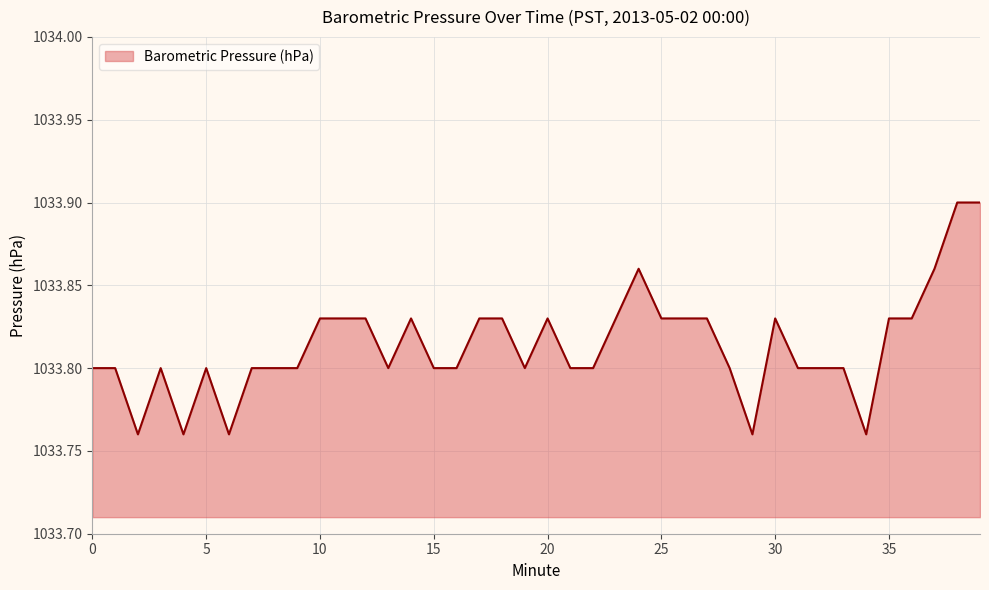

Reading right to left, list all the values displayed in this chart.

1033.9	1033.9	1033.9	1033.8	1033.8	1033.8	1033.8	1033.8	1033.8	1033.8	1033.8	1033.8	1033.8	1033.8	1033.8	1033.9	1033.8	1033.8	1033.8	1033.8	1033.8	1033.8	1033.8	1033.8	1033.8	1033.8	1033.8	1033.8	1033.8	1033.8	1033.8	1033.8	1033.8	1033.8	1033.8	1033.8	1033.8	1033.8	1033.8	1033.8